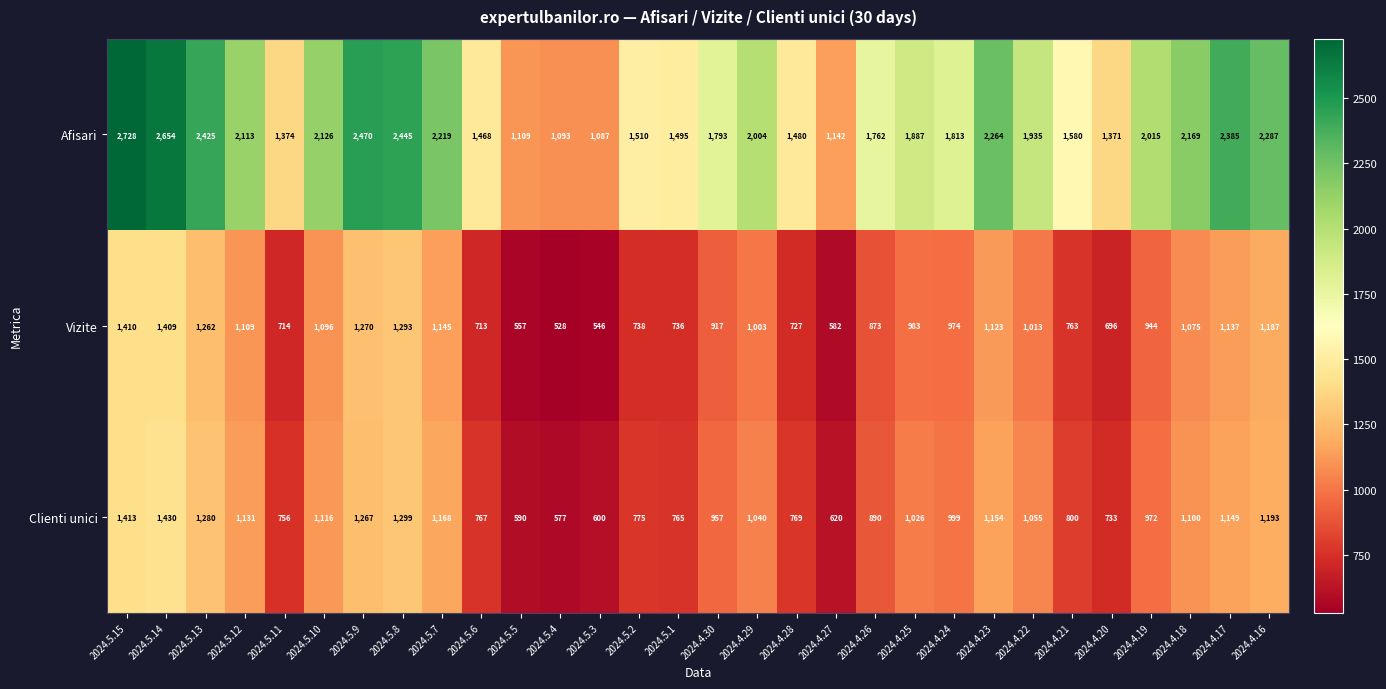

What is the minimum value shown in the chart?

528